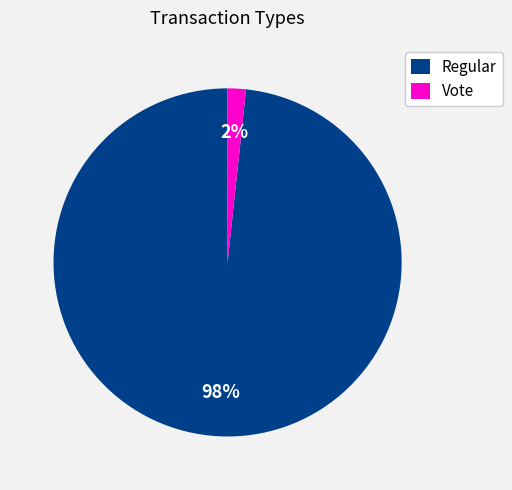

Between Vote and Regular, which is larger?

Regular